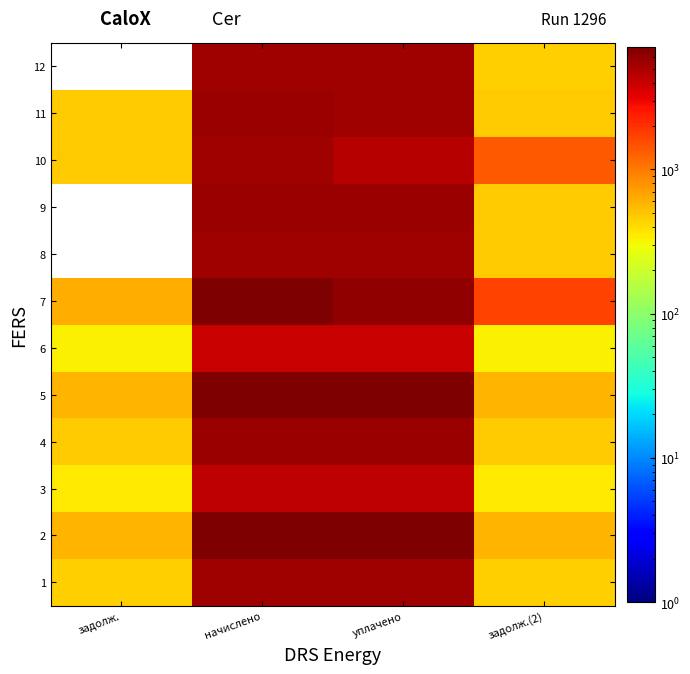

Reading left to right, extract all data points from this chart.

1: задолж.=452.5	начислено=5429.6	уплачено=5412.4	задолж.(2)=452.5
2: задолж.=573.5	начислено=6882.4	уплачено=6860.6	задолж.(2)=573.5
3: задолж.=357.1	начислено=4284.6	уплачено=4271.0	задолж.(2)=357.1
4: задолж.=470.5	начислено=5646.6	уплачено=5628.4	задолж.(2)=470.9
5: задолж.=578.7	начислено=6943.9	уплачено=6921.9	задолж.(2)=578.7
6: задолж.=333.4	начислено=4001.4	уплачено=3988.7	задолж.(2)=333.4
7: задолж.=616.1	начислено=7091.4	уплачено=6065.3	задолж.(2)=1656.3
8: задолж.=0.1	начислено=5528.0	уплачено=5510.5	задолж.(2)=460.7
9: задолж.=0.1	начислено=5589.6	уплачено=5571.9	задолж.(2)=465.8
10: задолж.=463.8	начислено=5466.5	уплачено=4565.9	задолж.(2)=1374.9
11: задолж.=463.8	начислено=5565.0	уплачено=5547.4	задолж.(2)=463.8
12: задолж.=0.1	начислено=5478.8	уплачено=5461.5	задолж.(2)=456.6